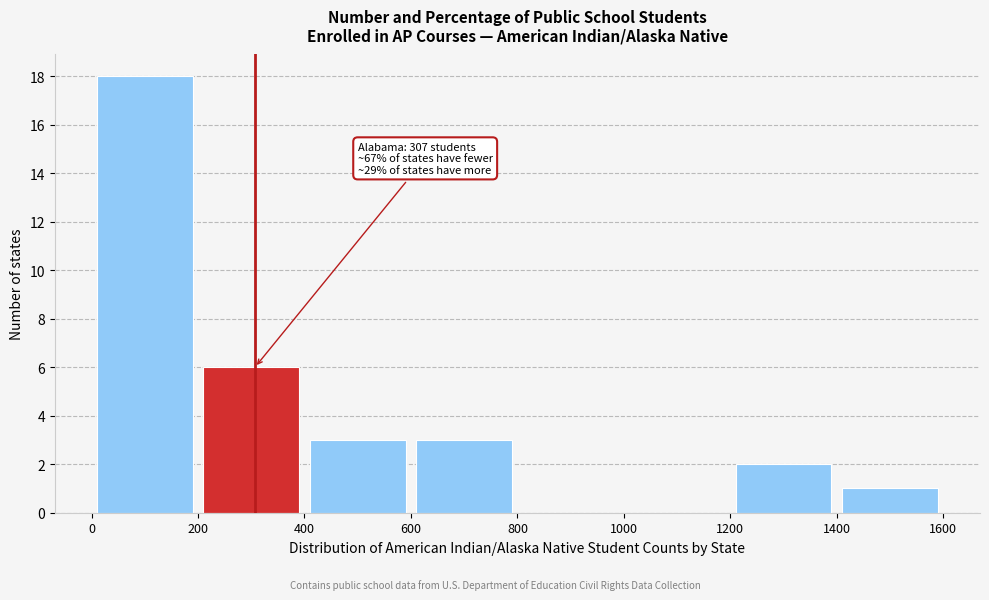

Which range on the x-axis has the tallest bar?

0 to 200